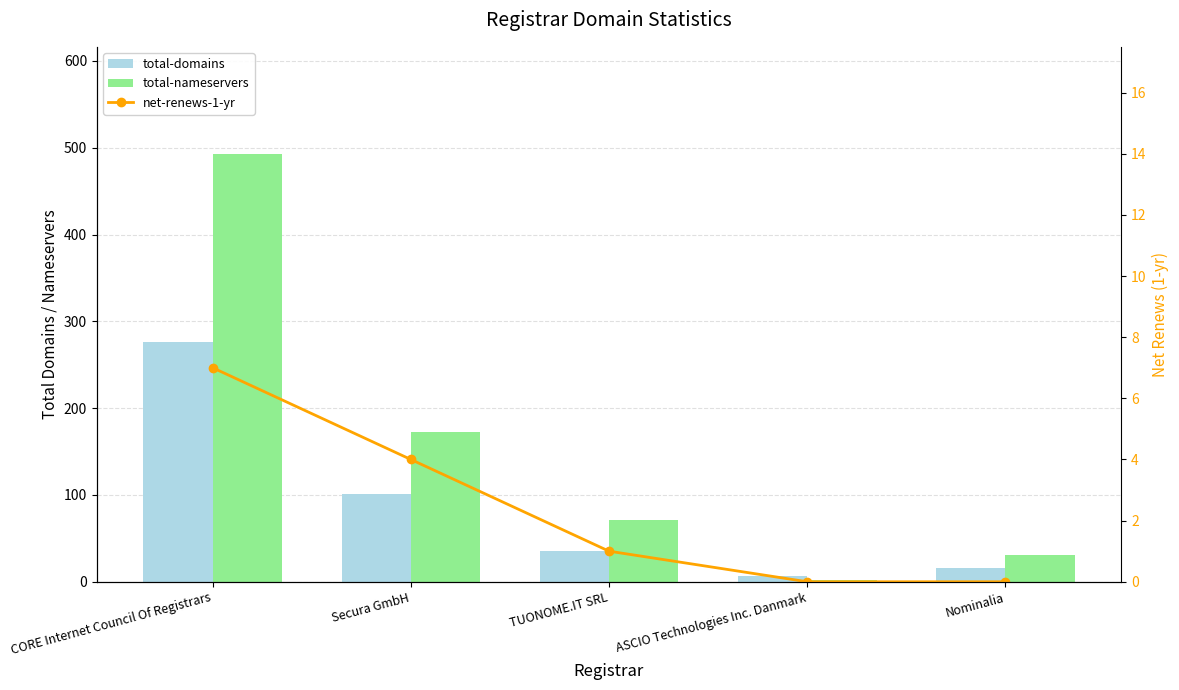

At which category does the chart reach its minimum across all series?

ASCIO Technologies Inc. Danmark